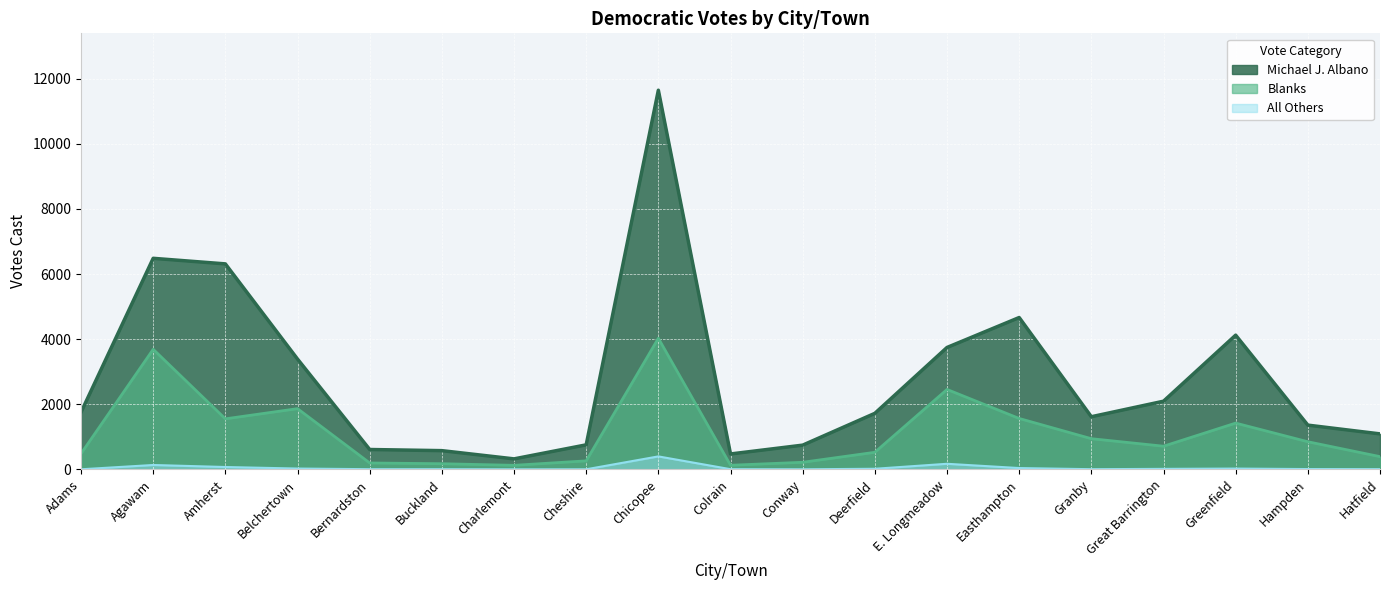

Reading left to right, what are all the values shown in this chart?

Michael J. Albano: 1754	6483	6312	3387	609	574	321	752	11648	472	743	1720	3744	4664	1616	2093	4122	1358	1089
All Others: 1	133	71	24	4	4	0	1	397	4	1	17	170	39	4	14	23	8	5
Blanks: 483	3688	1551	1864	195	172	123	260	4026	125	216	523	2454	1562	941	710	1420	847	390